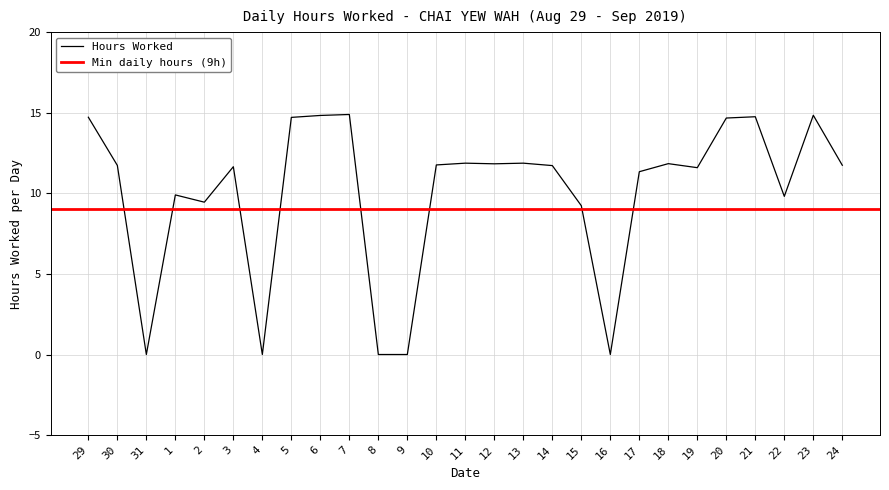

List the labels in order of value, largest first.

7, 23, 6, 21, 29, 5, 20, 11, 13, 18, 12, 10, 24, 30, 14, 3, 19, 17, 1, 22, 2, 15, 31, 4, 8, 9, 16